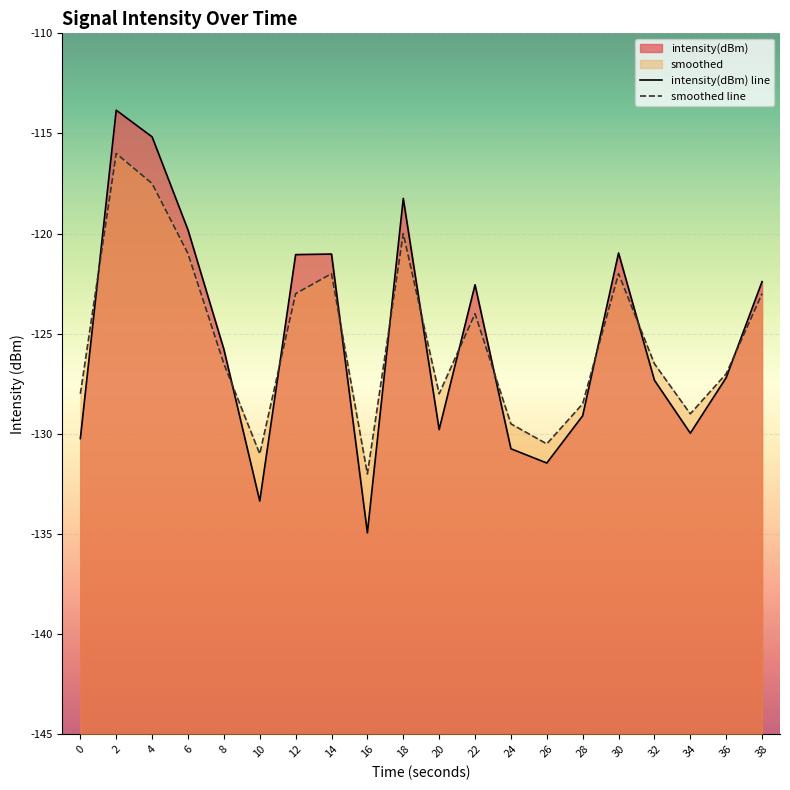

What is the sum of all intensity(dBm) line values?

-2504.9